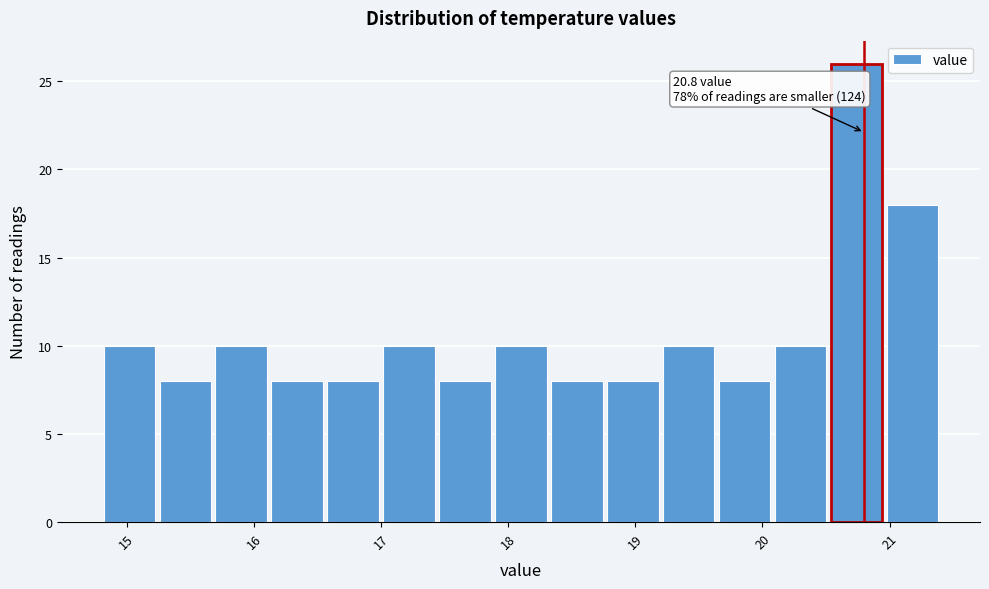

Over which range of the x-axis is the bar tallest?

20.52 to 20.96